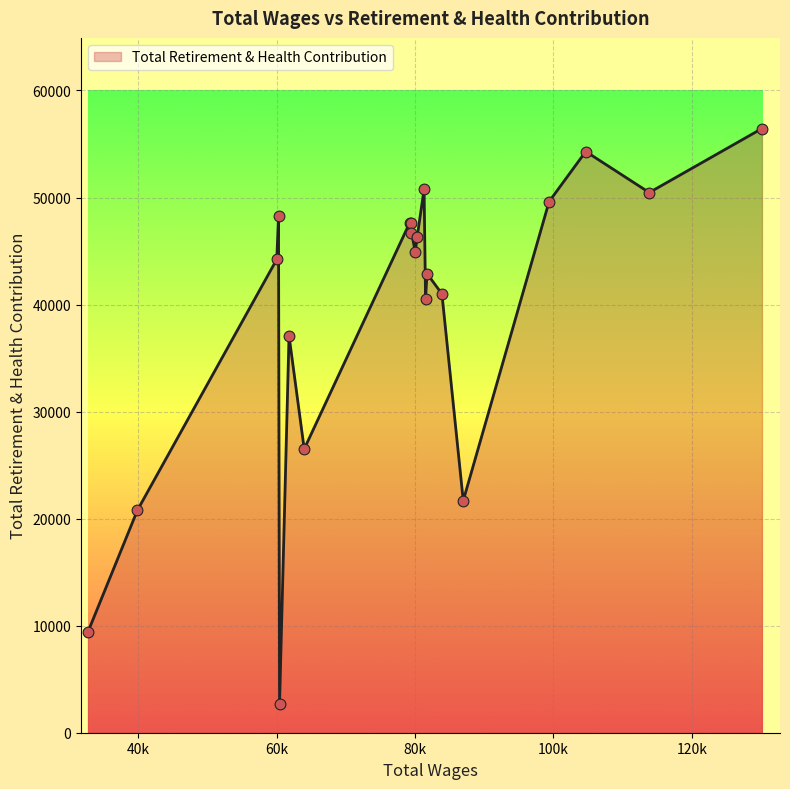

What is the minimum value shown in the chart?

2705